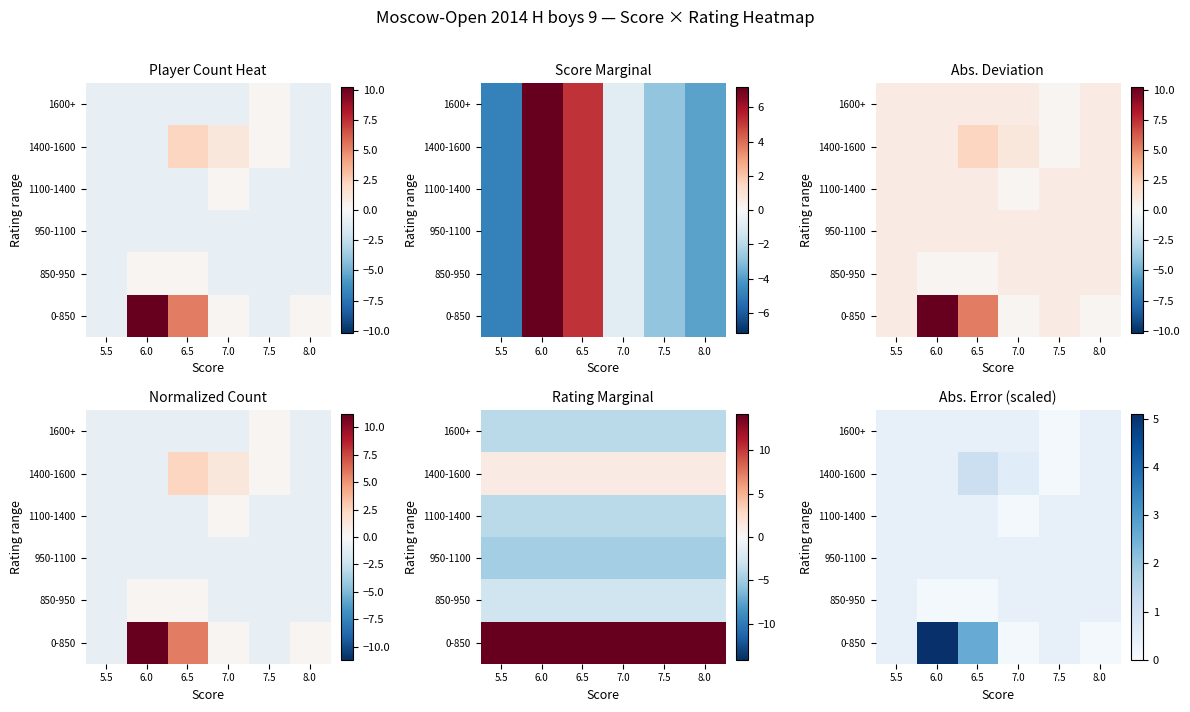

How many data points does each series have?

6